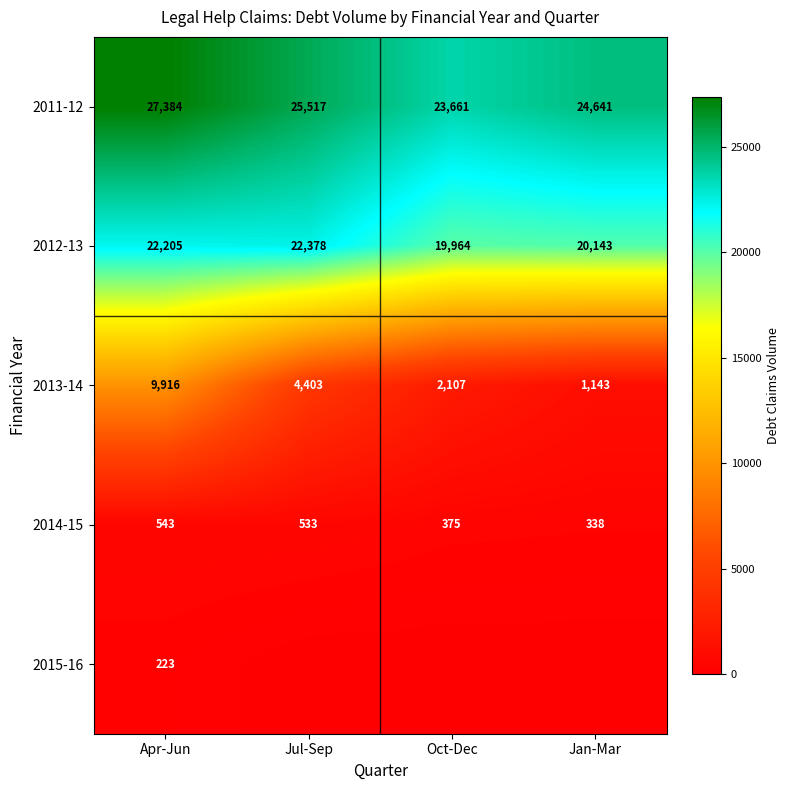

Which category has the highest value across all series?

Apr-Jun